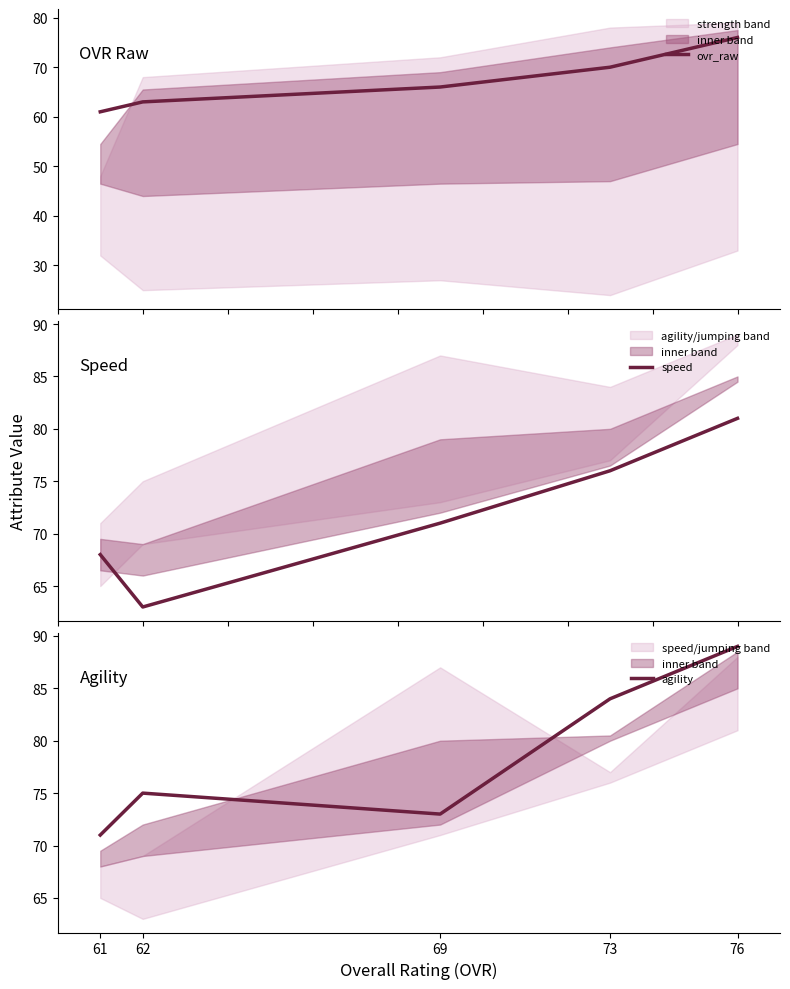

Is the value of speed at 69 greater than the value of agility at 61?

No